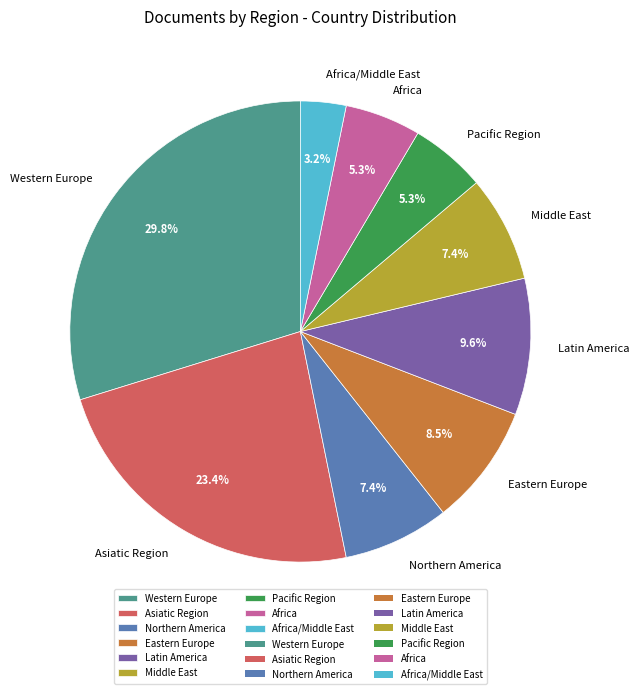

To the nearest percent, what is the combined percentage of Asiatic Region and Middle East?

31%